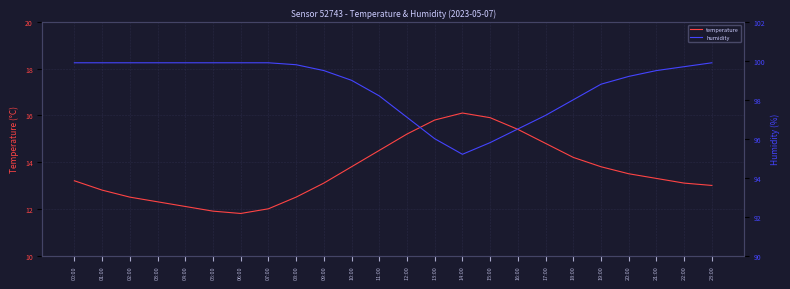

What is the label of the 8th point from the right?

16:00